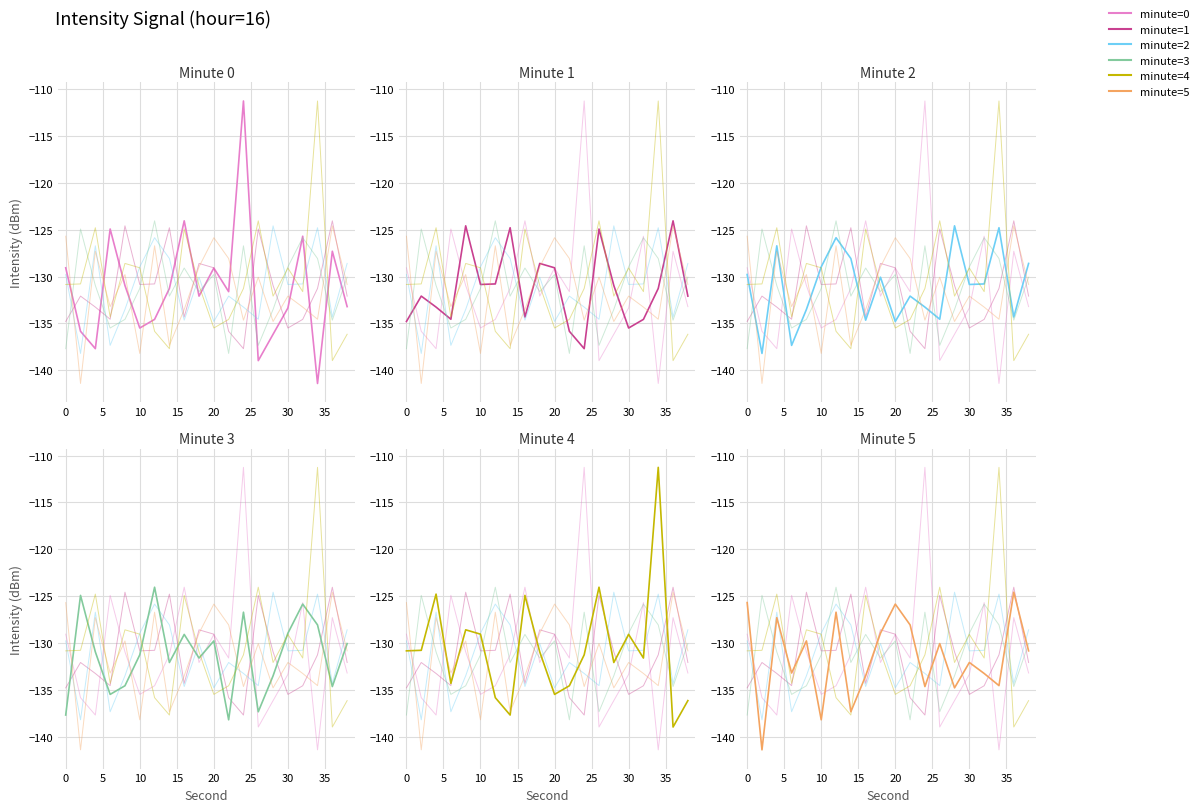

Does the chart have visible grid lines?

Yes